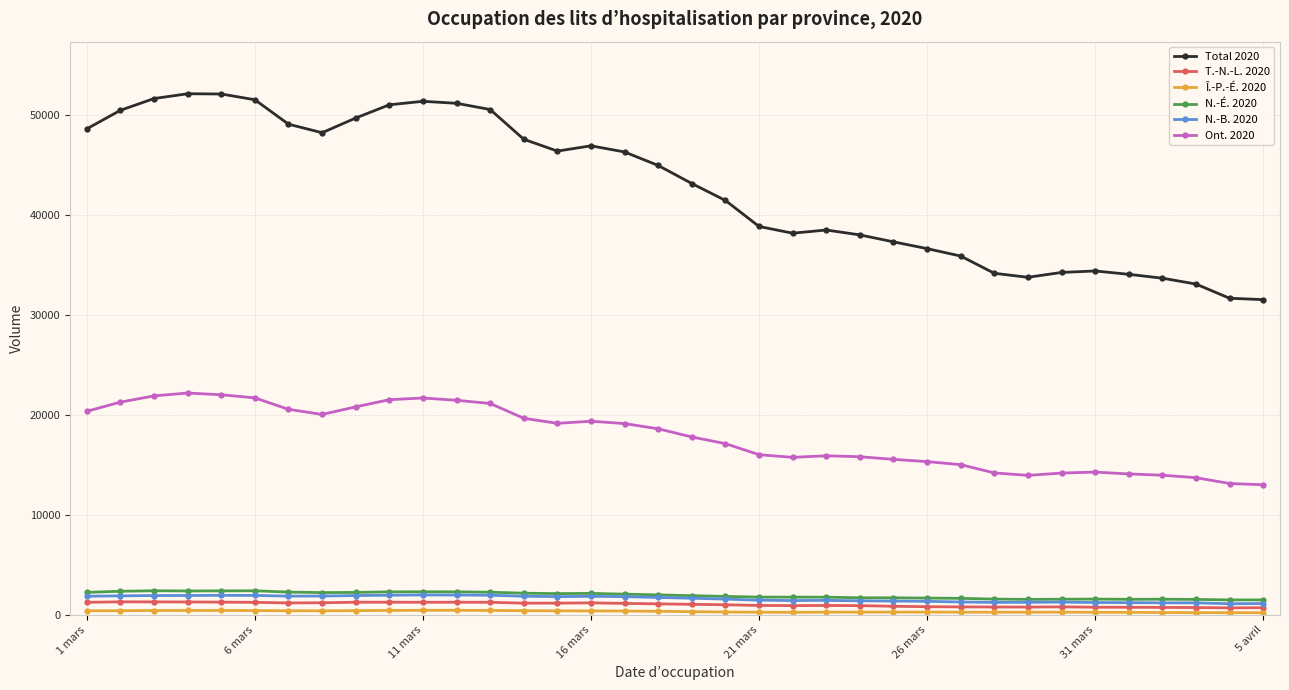

True or false: Ont. 2020 and T.-N.-L. 2020 intersect in this chart.

False